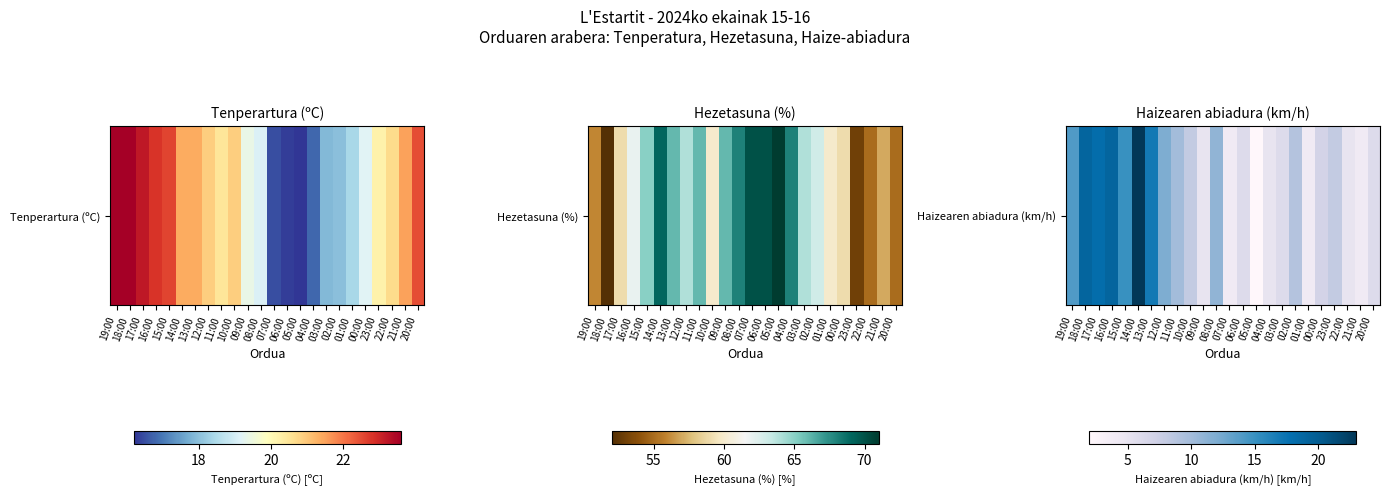

Rank the categories by value from highest to lowest.

14:00, 18:00, 16:00, 17:00, 13:00, 15:00, 19:00, 12:00, 08:00, 11:00, 02:00, 10:00, 23:00, 00:00, 06:00, 03:00, 20:00, 09:00, 04:00, 22:00, 07:00, 01:00, 21:00, 05:00